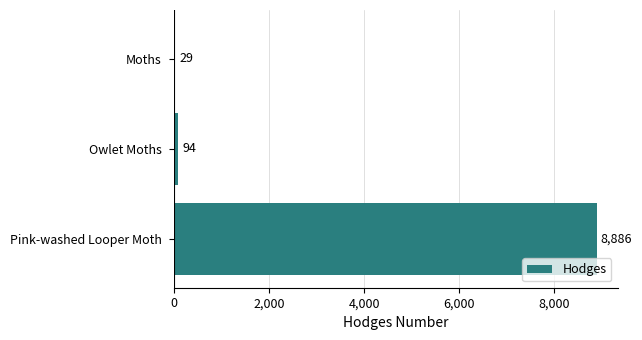

What is the label of the 3rd bar from the bottom?

Moths